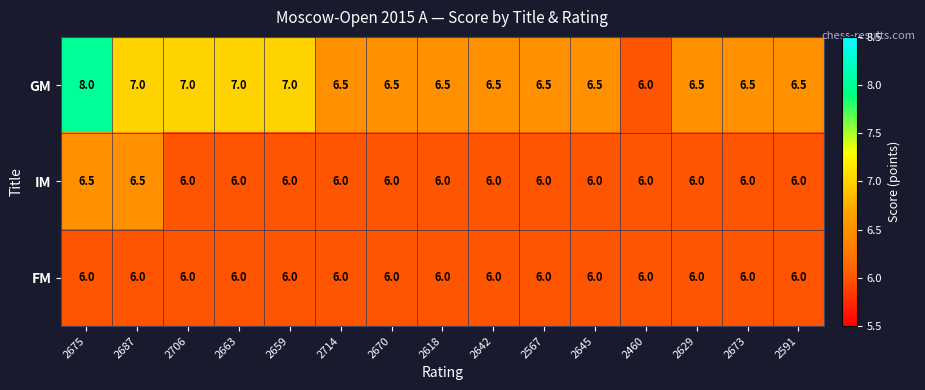

What value does the GM series have at 2642?

6.5